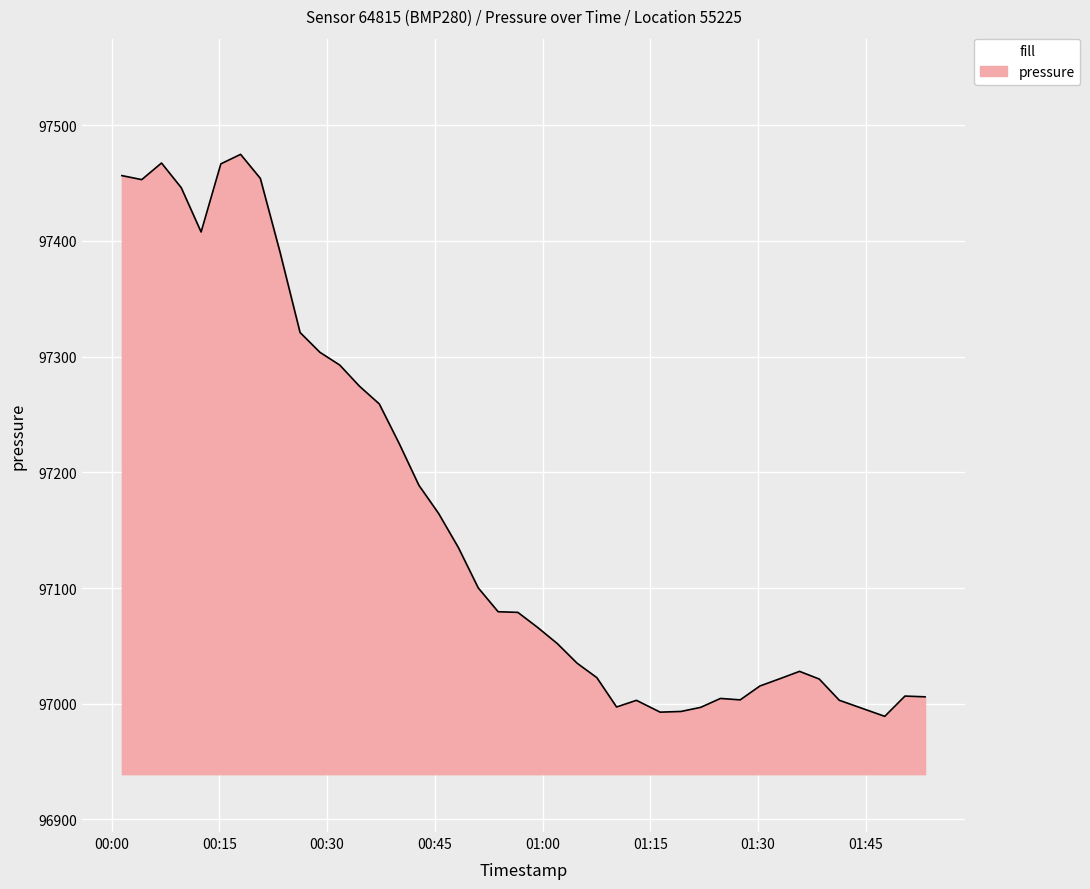

What is the smallest value displayed?

96989.1